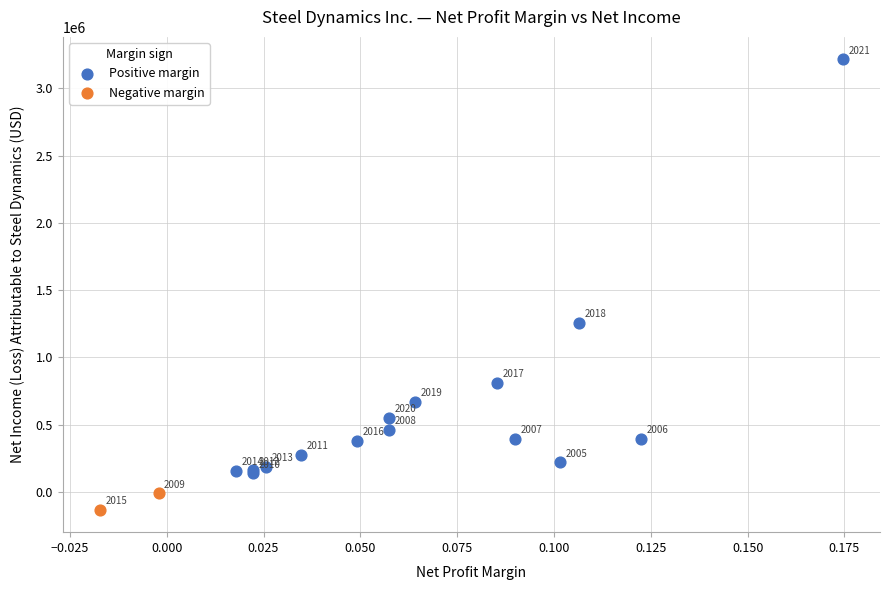

Which series contains the lowest Y value?

Negative margin